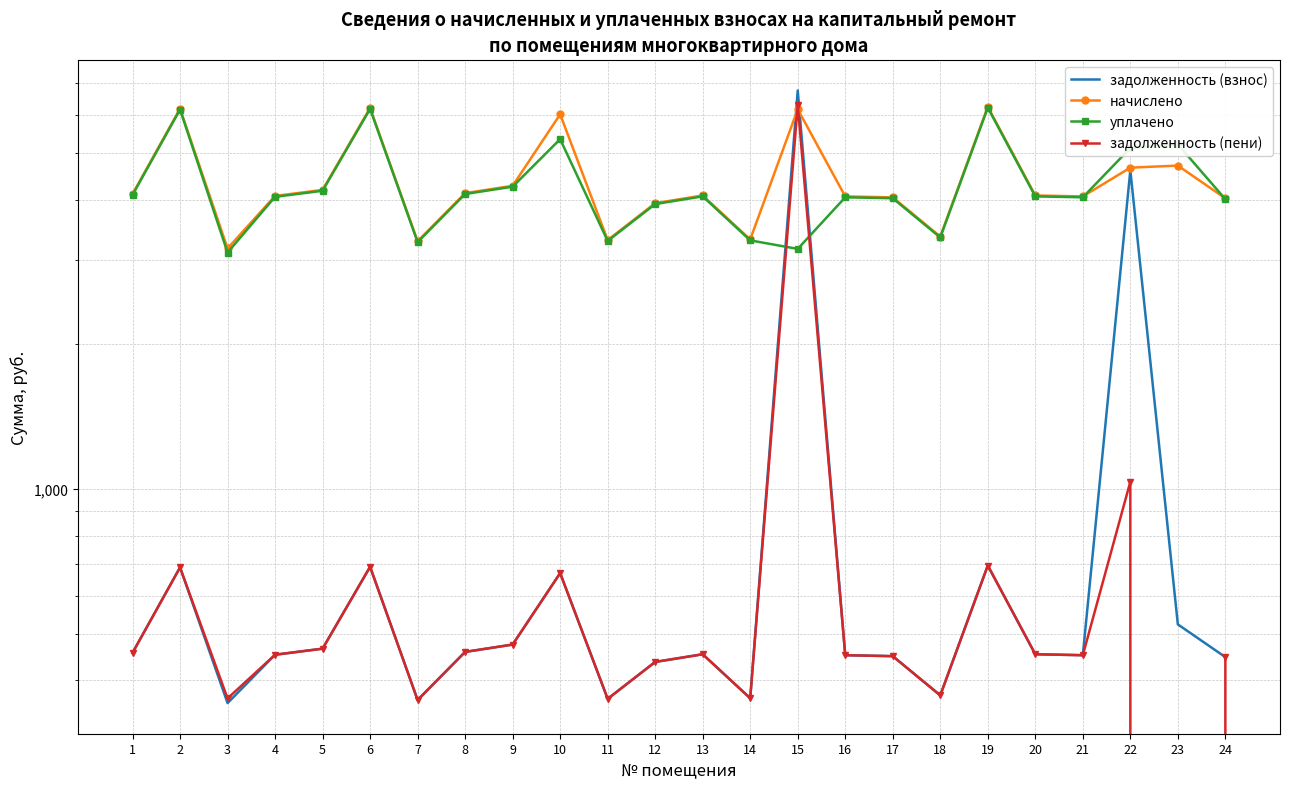

List the labels in order of задолженность (пени) value, largest first.

15, 22, 19, 6, 2, 10, 9, 5, 8, 1, 13, 20, 4, 16, 21, 17, 24, 12, 18, 14, 3, 11, 7, 23